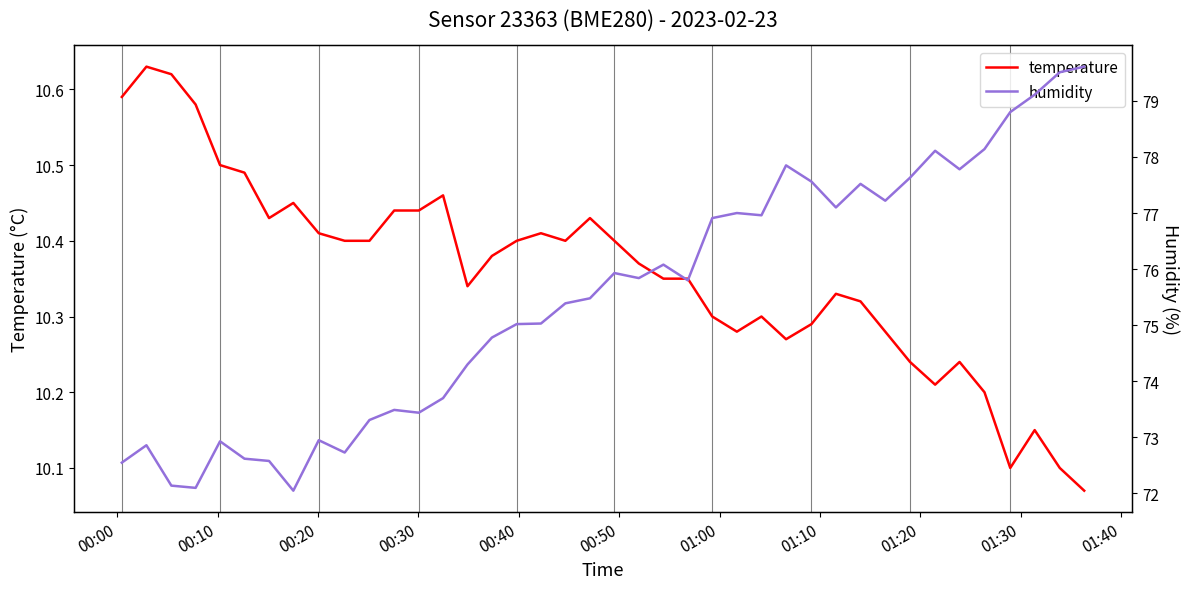

True or false: temperature and humidity cross at least once.

False